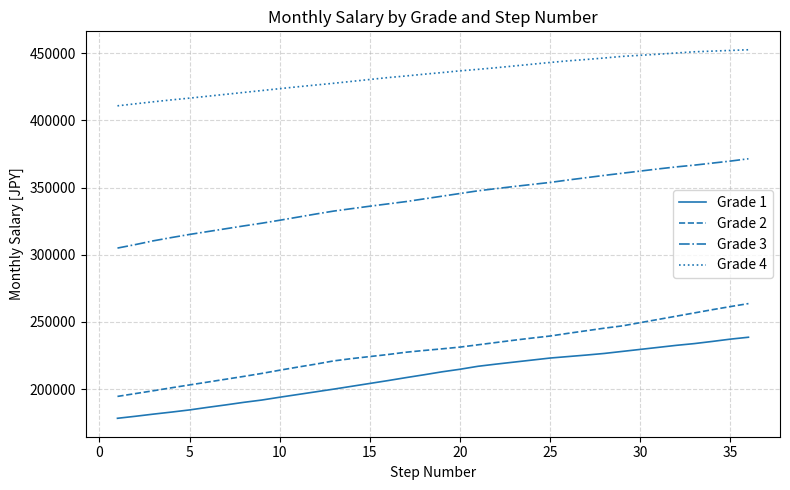

True or false: Grade 2 and Grade 3 intersect in this chart.

False